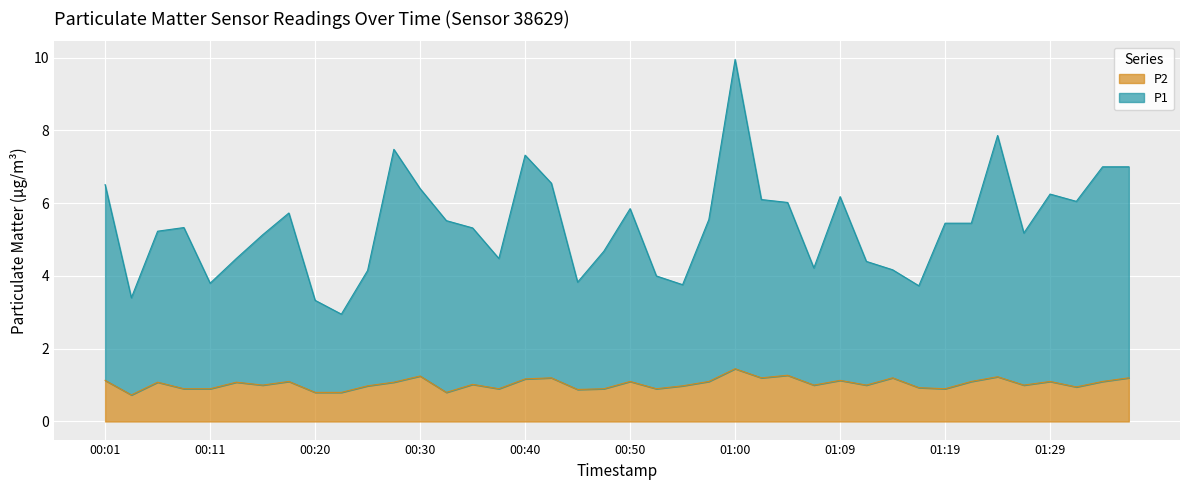

What is the label of the 2nd point from the right?

01:34